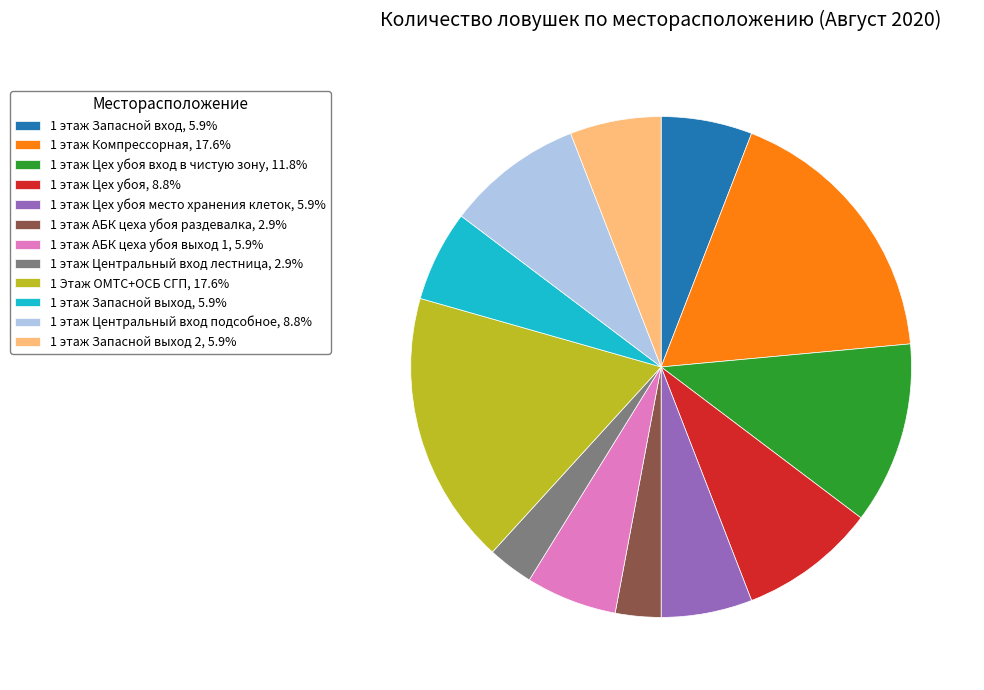

Approximately how many times larger is the value at 1 этаж Запасной вход, 5.9% compared to 1 этаж Запасной выход 2, 5.9%?

1.0